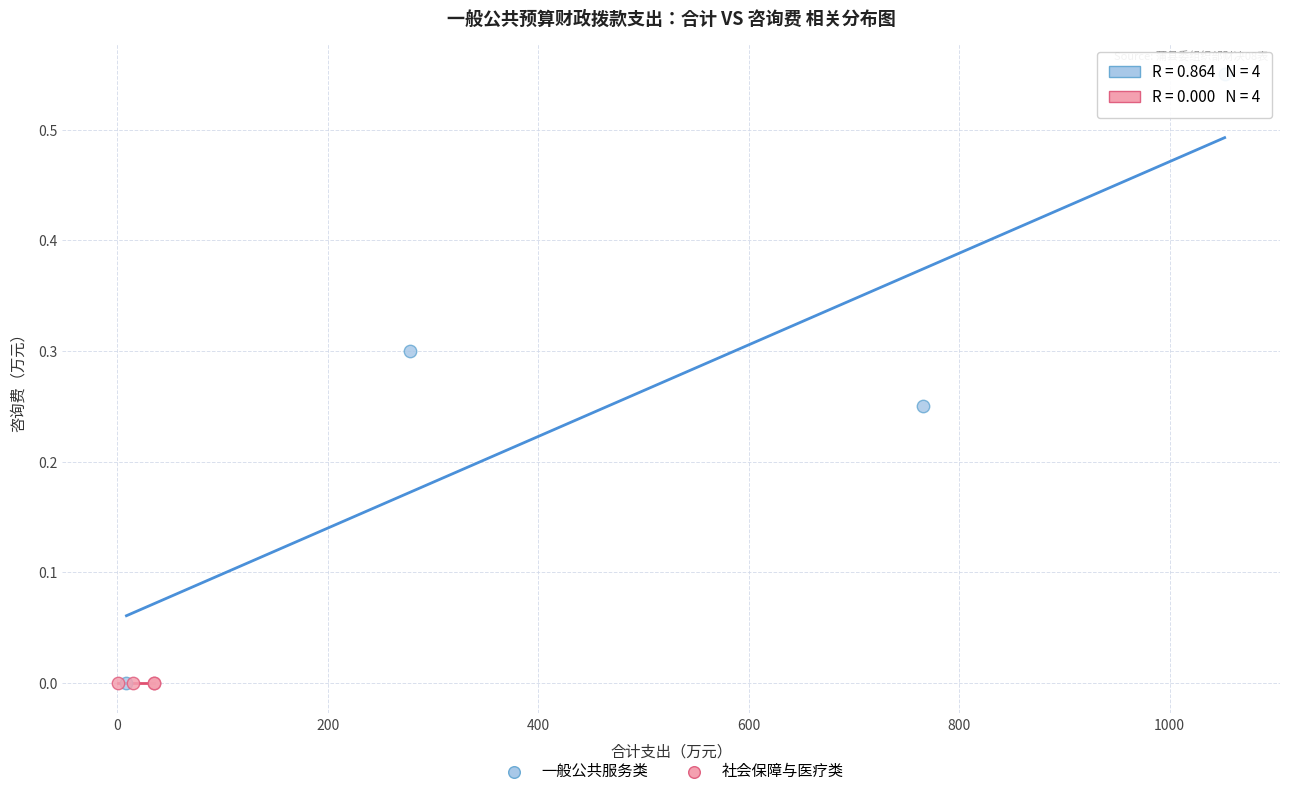

Which series contains the highest Y value?

一般公共服务类